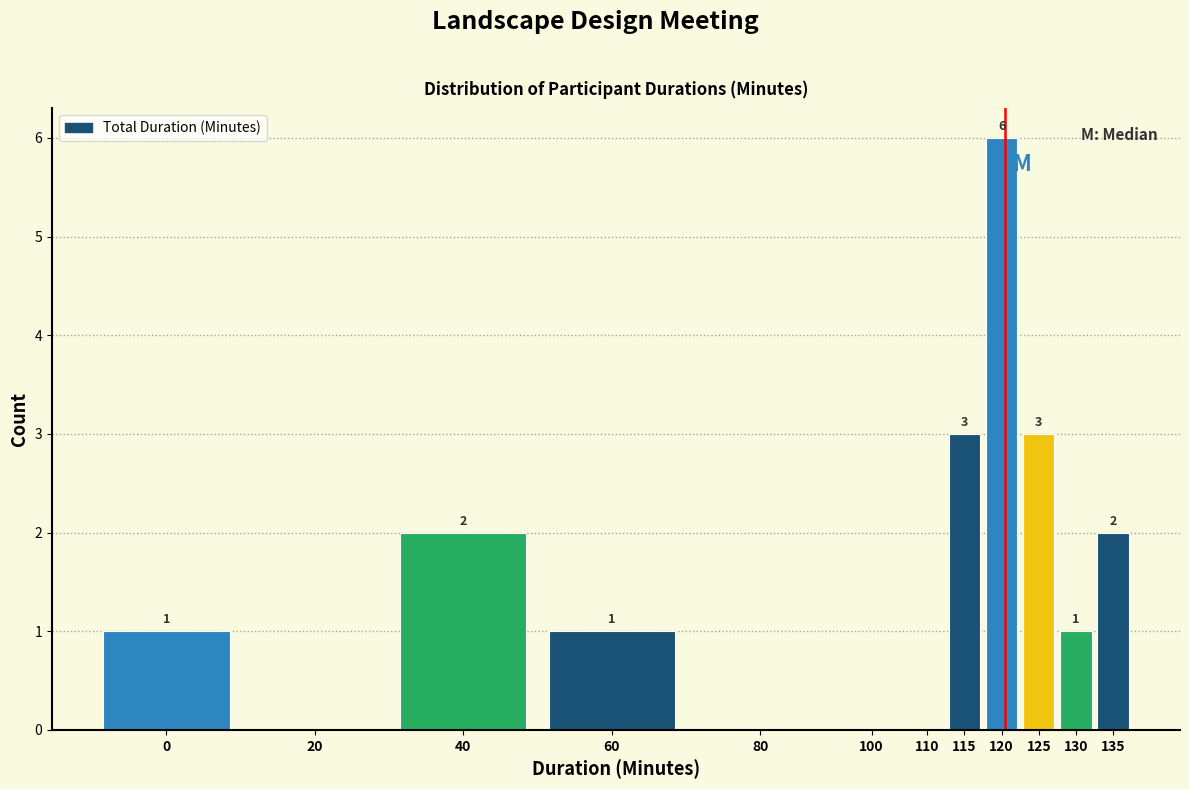

Reading left to right, transcribe all the data shown in this chart.

0=1	20=0	40=2	60=1	80=0	100=0	110=0	115=3	120=6	125=3	130=1	135=2